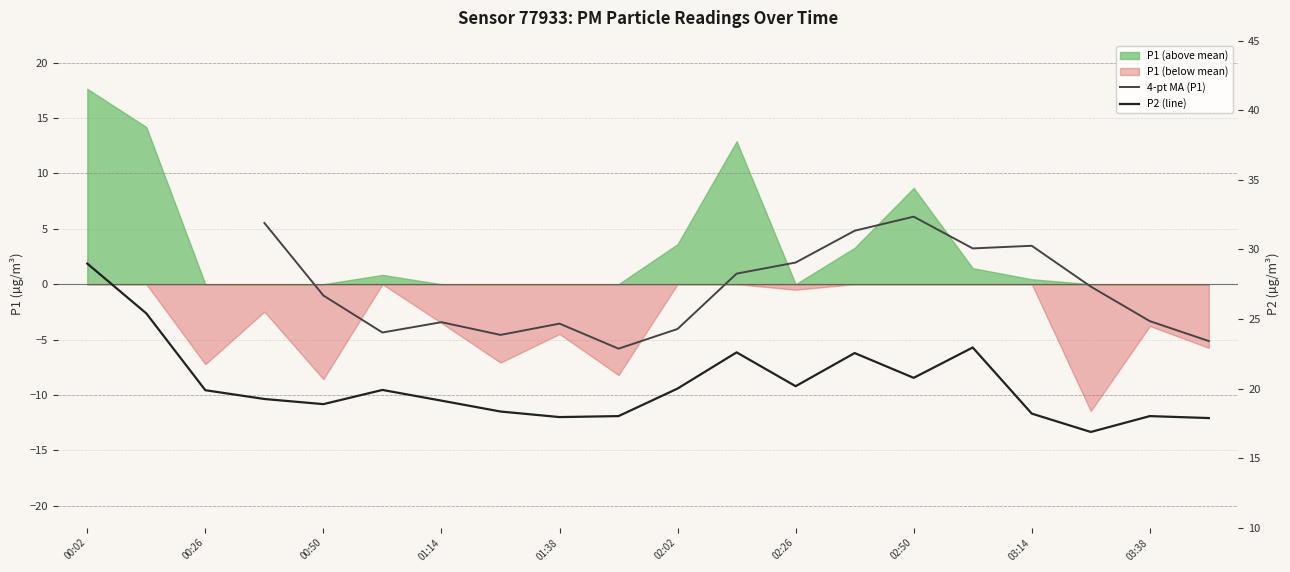

What is the greatest value displayed?

29.0